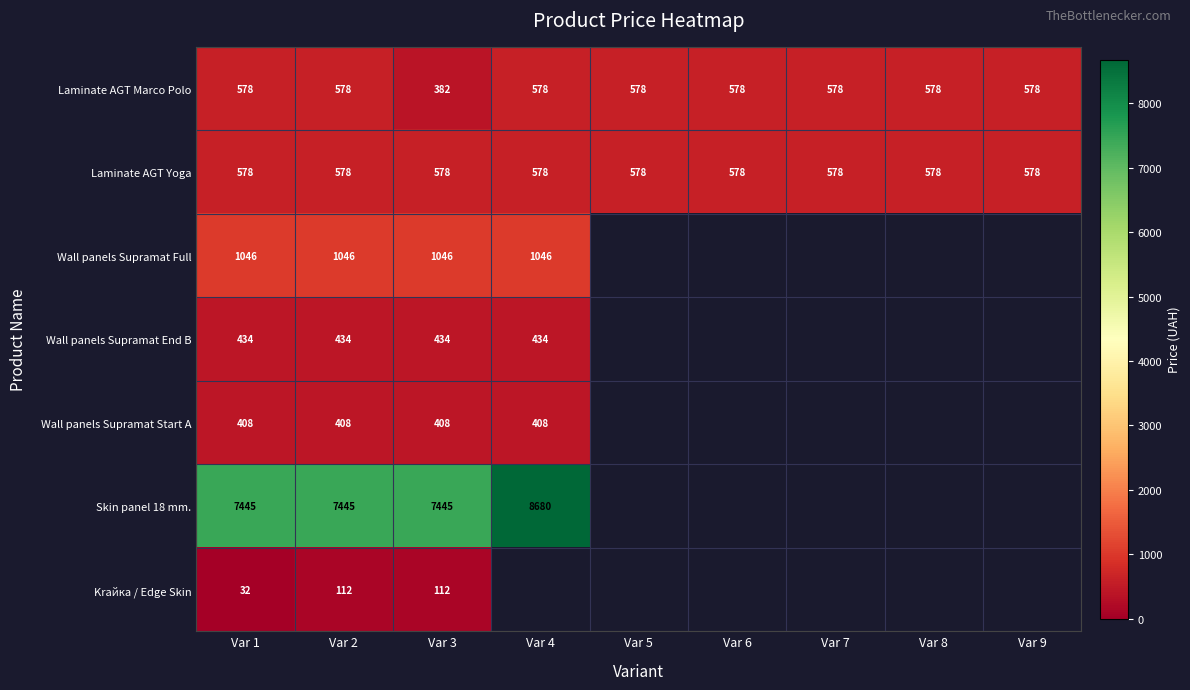

What is the sum of all Laminate AGT Marco Polo values?

5006